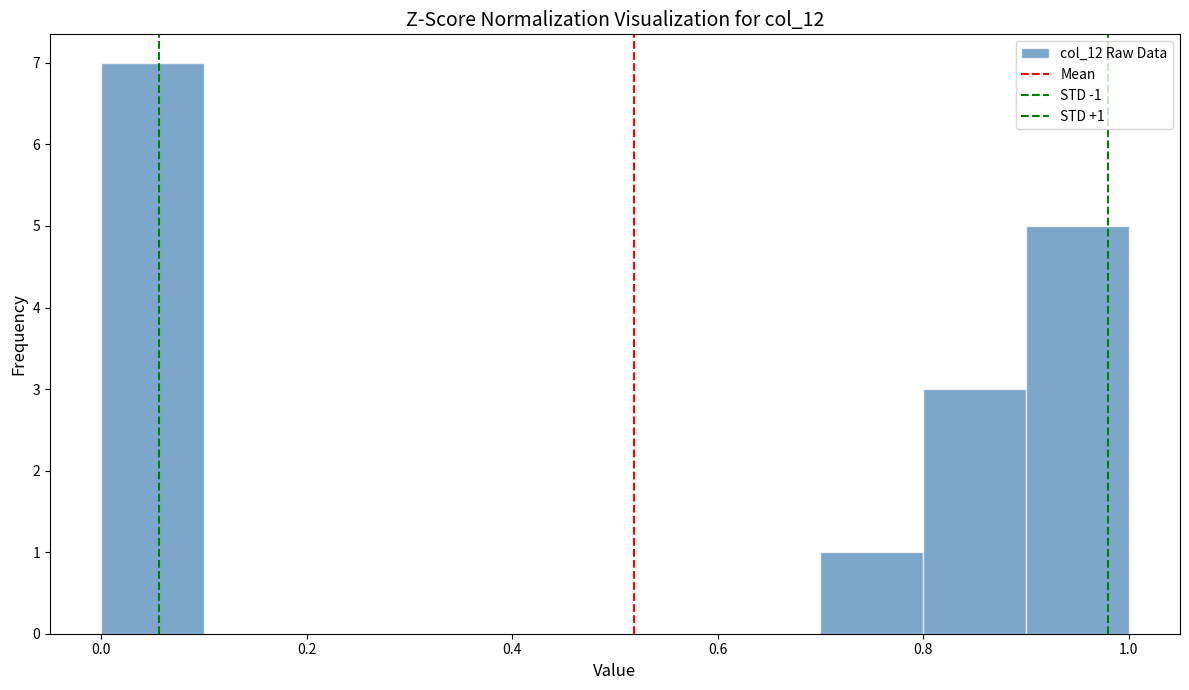

Which range on the x-axis has the tallest bar?

0.0 to 0.1